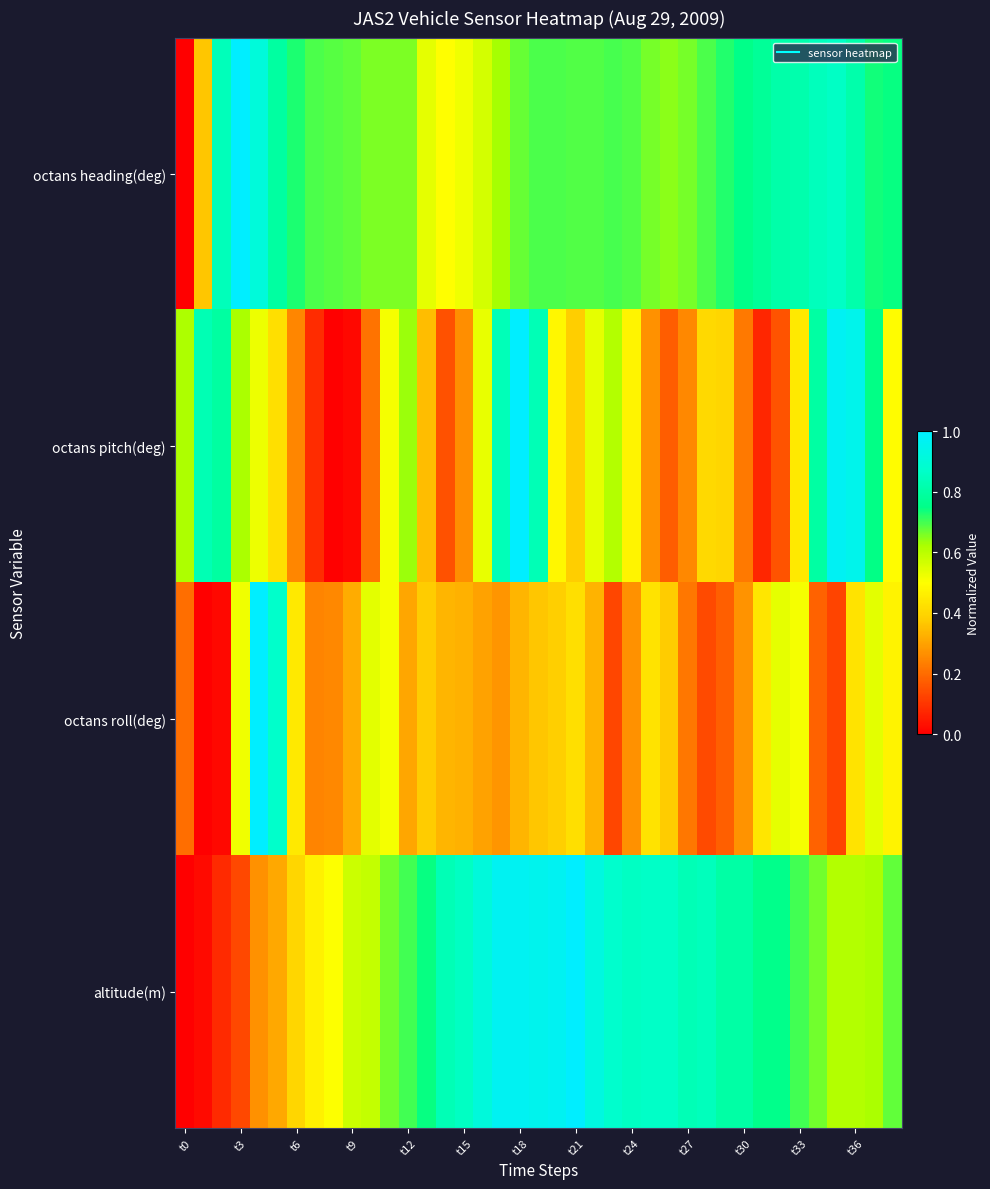

Reading left to right, what are all the values shown in this chart?

octans heading(deg): 0.0	0.4	0.8	1.0	0.9	0.8	0.7	0.7	0.7	0.7	0.7	0.7	0.7	0.5	0.5	0.5	0.6	0.6	0.7	0.7	0.7	0.7	0.7	0.7	0.7	0.7	0.6	0.7	0.7	0.7	0.8	0.8	0.8	0.8	0.8	0.9	0.8	0.7	0.7
octans pitch(deg): 0.6	0.8	0.8	0.6	0.5	0.4	0.2	0.1	0.0	0.0	0.2	0.5	0.6	0.4	0.2	0.3	0.5	0.8	1.0	0.8	0.5	0.4	0.5	0.6	0.5	0.3	0.2	0.3	0.4	0.4	0.2	0.1	0.2	0.4	0.8	1.0	1.0	0.7	0.5
octans roll(deg): 0.2	0.0	0.0	0.5	1.0	0.9	0.4	0.2	0.3	0.3	0.5	0.5	0.3	0.4	0.3	0.3	0.3	0.3	0.3	0.4	0.4	0.4	0.3	0.1	0.3	0.4	0.4	0.2	0.1	0.2	0.3	0.4	0.5	0.5	0.2	0.1	0.4	0.5	0.5
altitude(m): 0.0	0.0	0.1	0.1	0.3	0.3	0.4	0.5	0.5	0.6	0.6	0.7	0.7	0.7	0.8	0.9	0.9	1.0	1.0	1.0	1.0	1.0	0.9	0.9	0.9	0.9	0.9	0.8	0.8	0.8	0.8	0.8	0.8	0.7	0.7	0.6	0.6	0.6	0.7